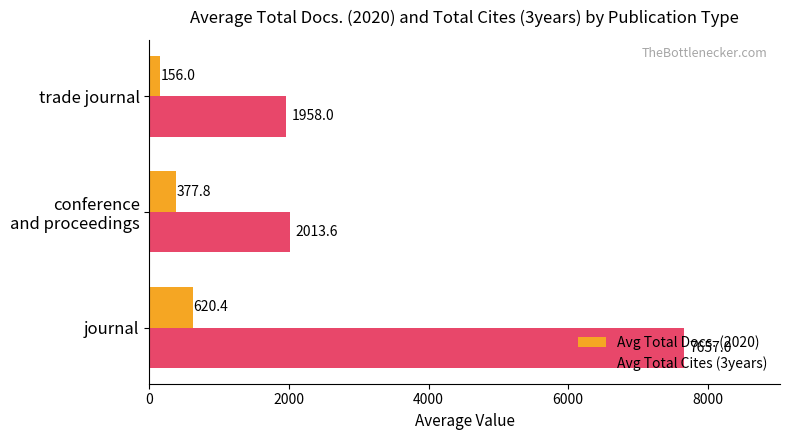

What is the difference between the maximum and minimum values in the Avg Total Cites (3years) series?

5699.0